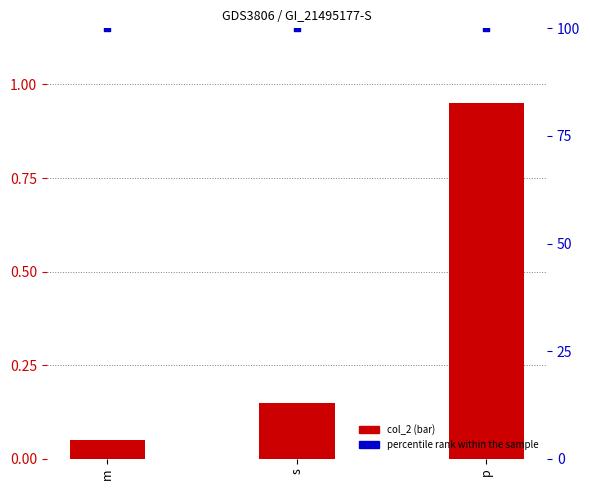

Which series reaches the minimum Y coordinate?

col_2